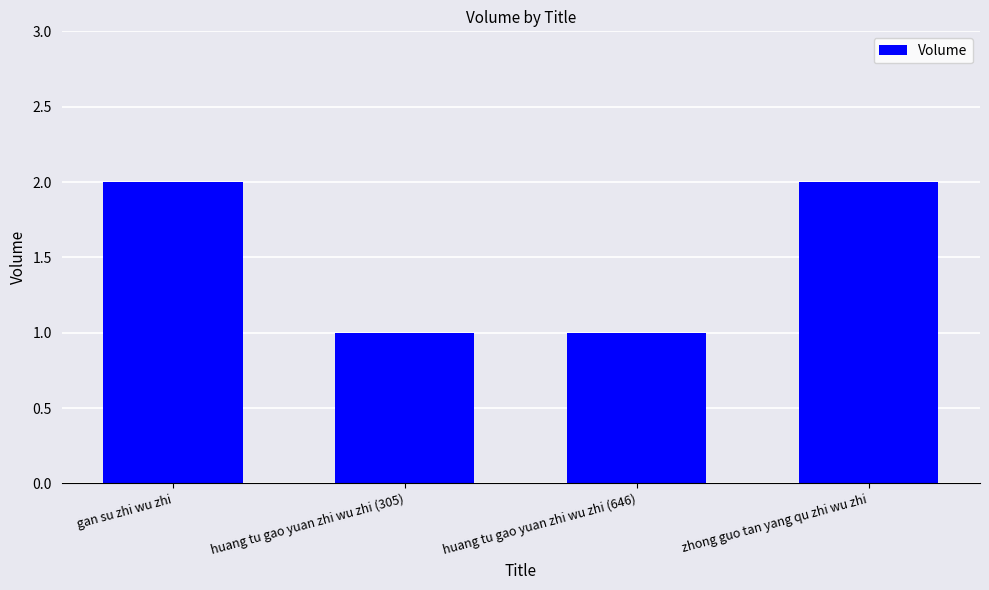

What is the average value?

2